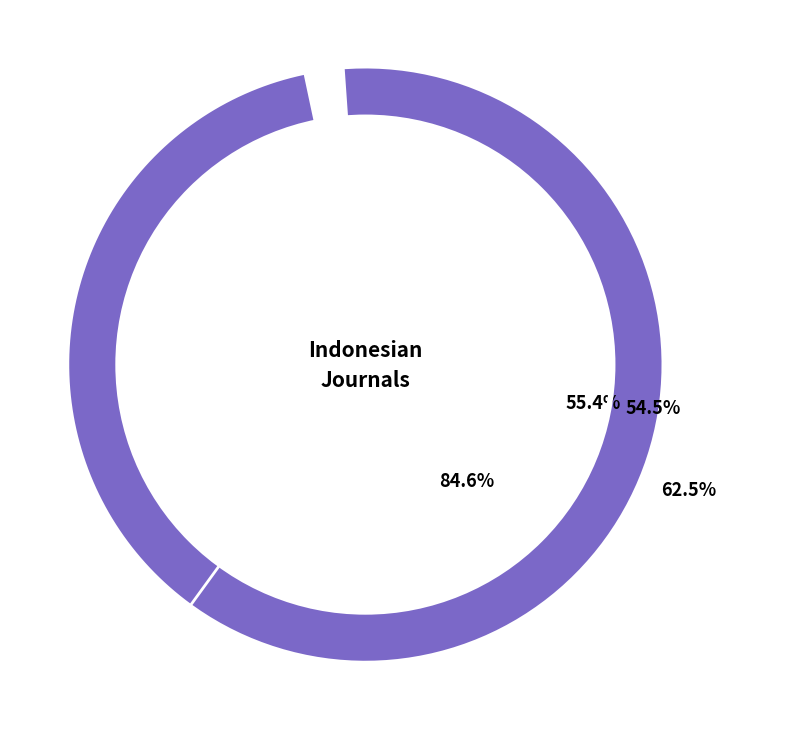

Rank the series at Islamic Guidance and Counseling Journal from highest to lowest value.

Total Refs., Total Docs. (3years), Total Cites (3years), Total Docs. (2021)